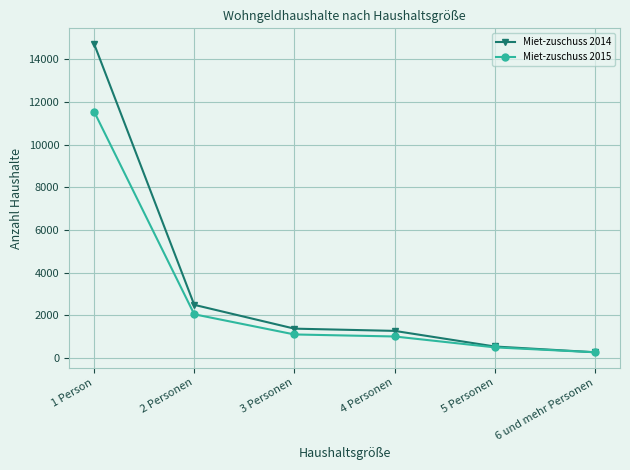

Which category has the lowest value in the Miet-zuschuss 2015 series?

6 und mehr Personen